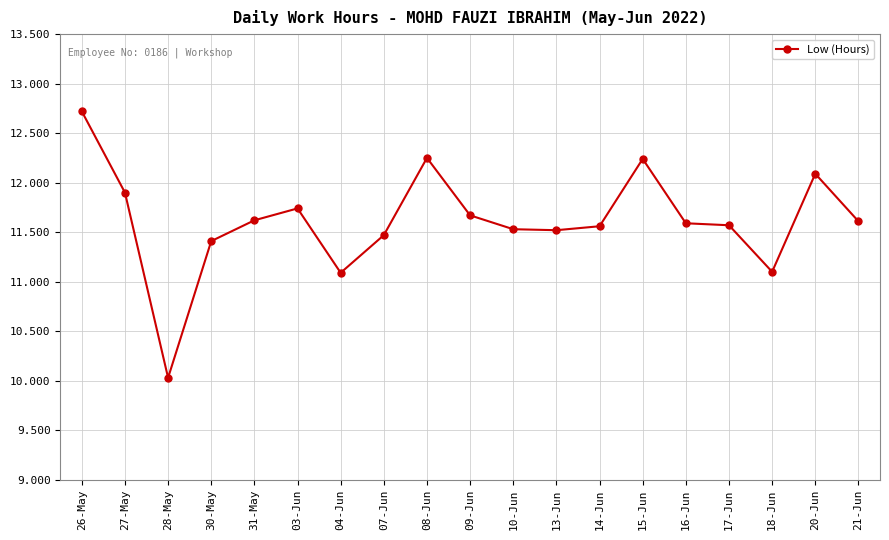

Between 09-Jun and 14-Jun, which is larger?

09-Jun